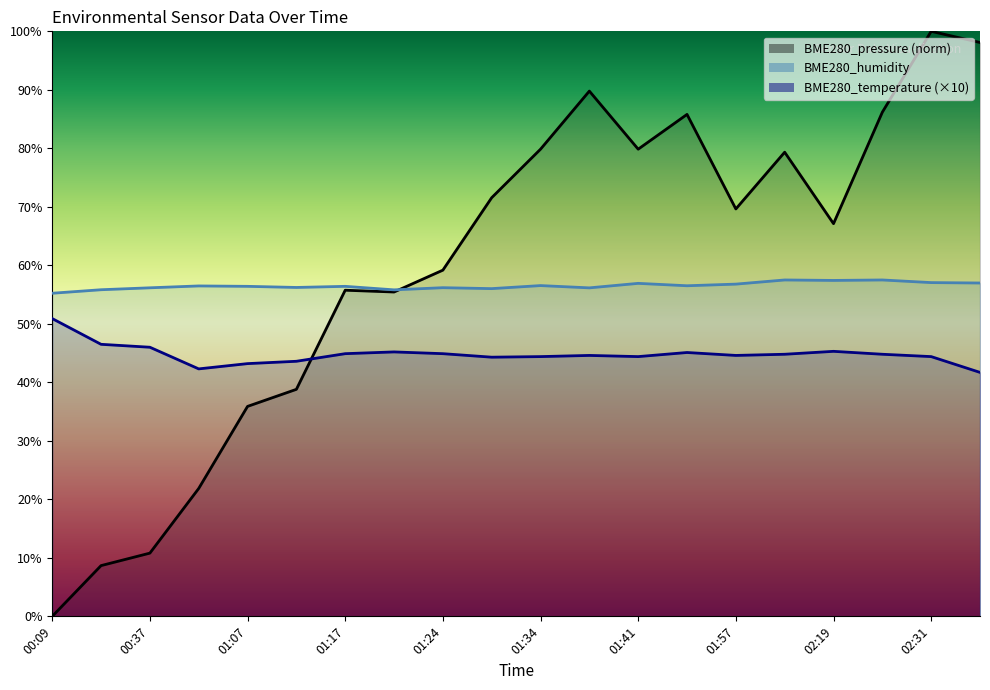

Where is BME280_humidity nearest to the value 56?

01:27